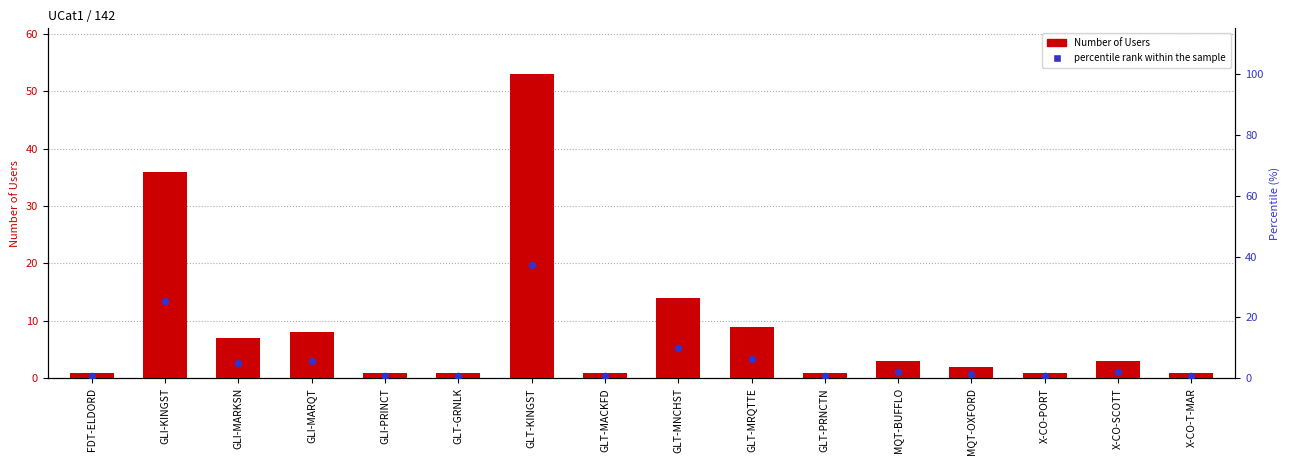

What are all the series names shown in the legend?

Number of Users, percentile rank within the sample